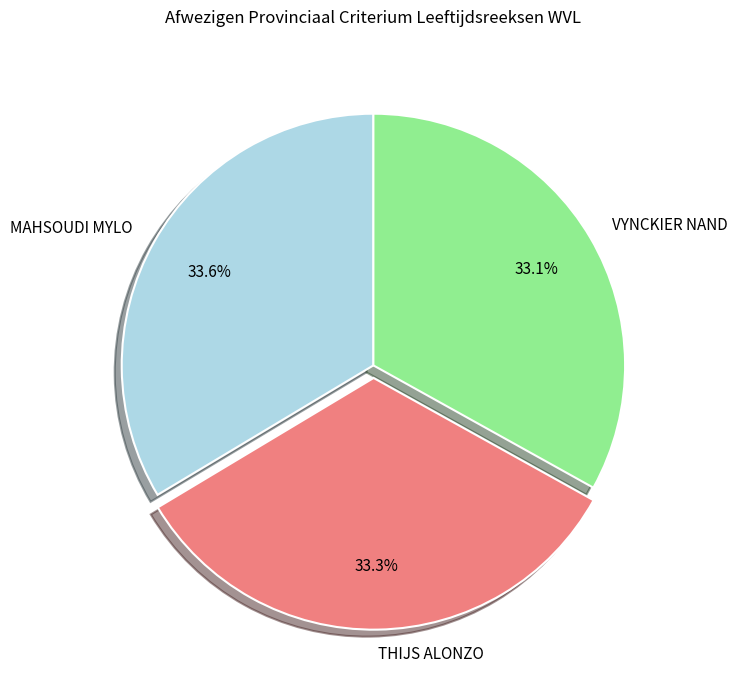

Combined, what portion of the pie is MAHSOUDI MYLO and VYNCKIER NAND?

66.7%